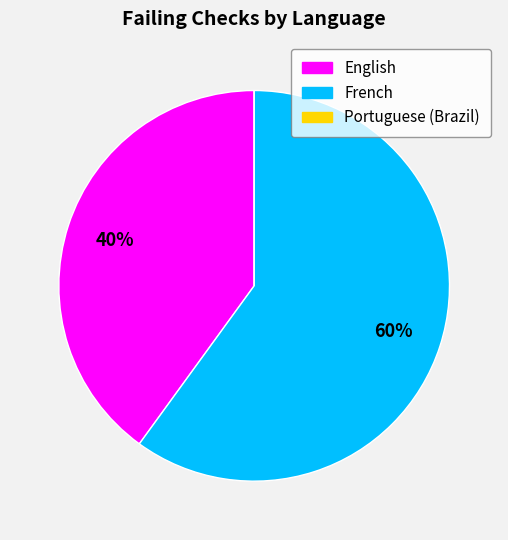

Is there any slice that represents more than half of the pie?

Yes